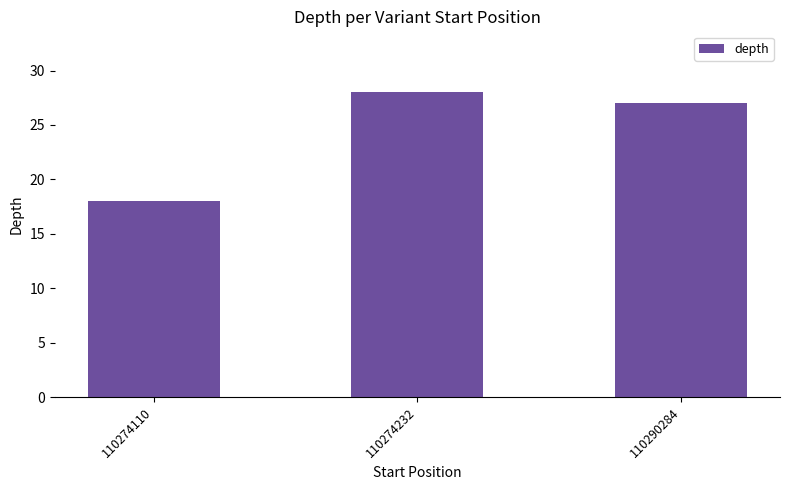

True or false: the data shows 6 at 110274110.

False